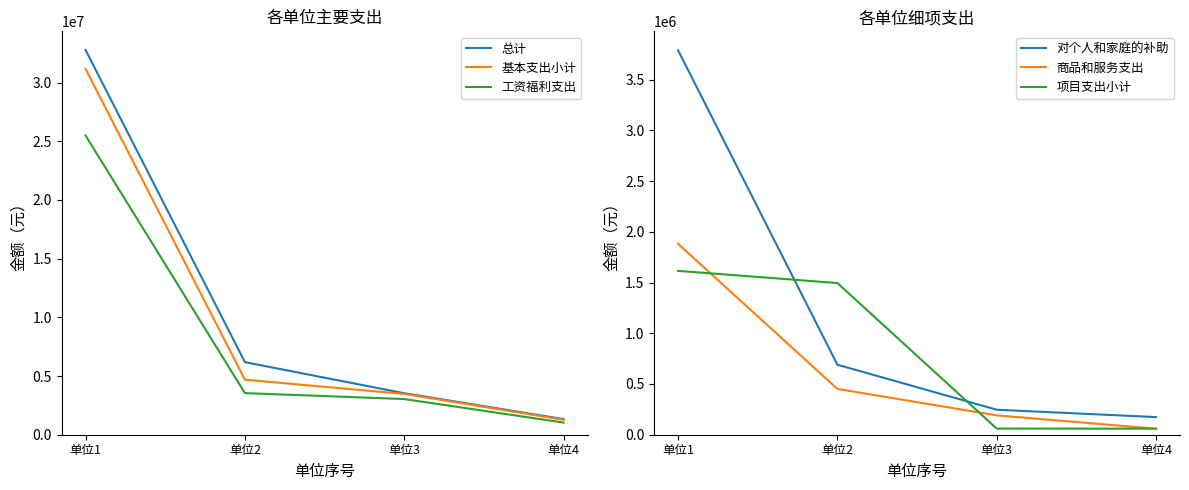

Which series changed the most between 单位1 and 单位3?

总计